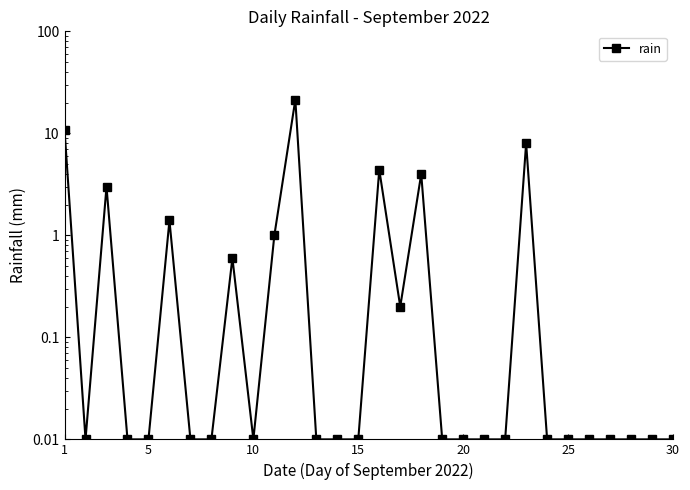

What is the value of the 17th point from the left?

0.2